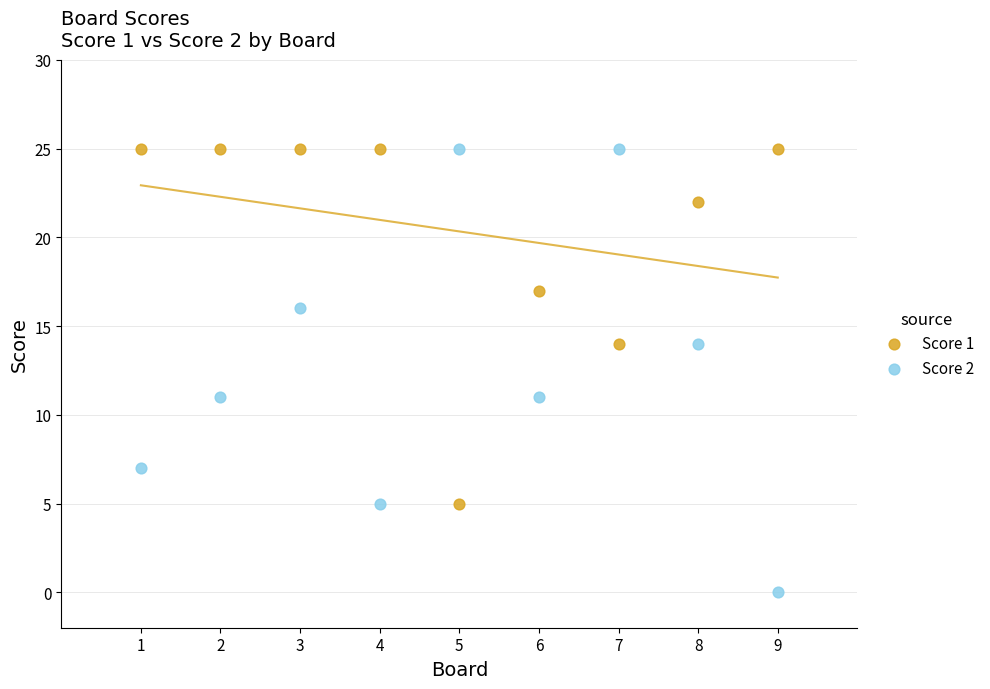

Which series reaches the minimum Y coordinate?

Score 2